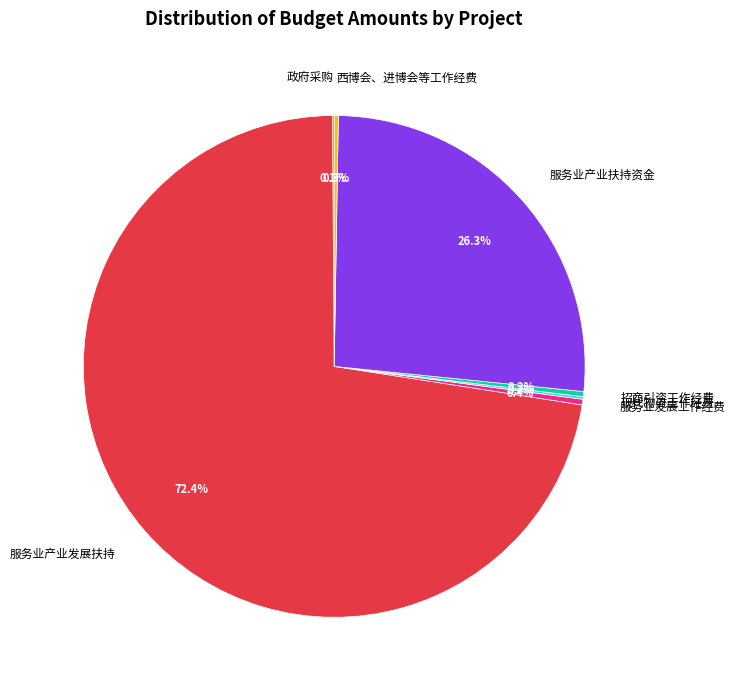

Which slice is the largest?

服务业产业发展扶持